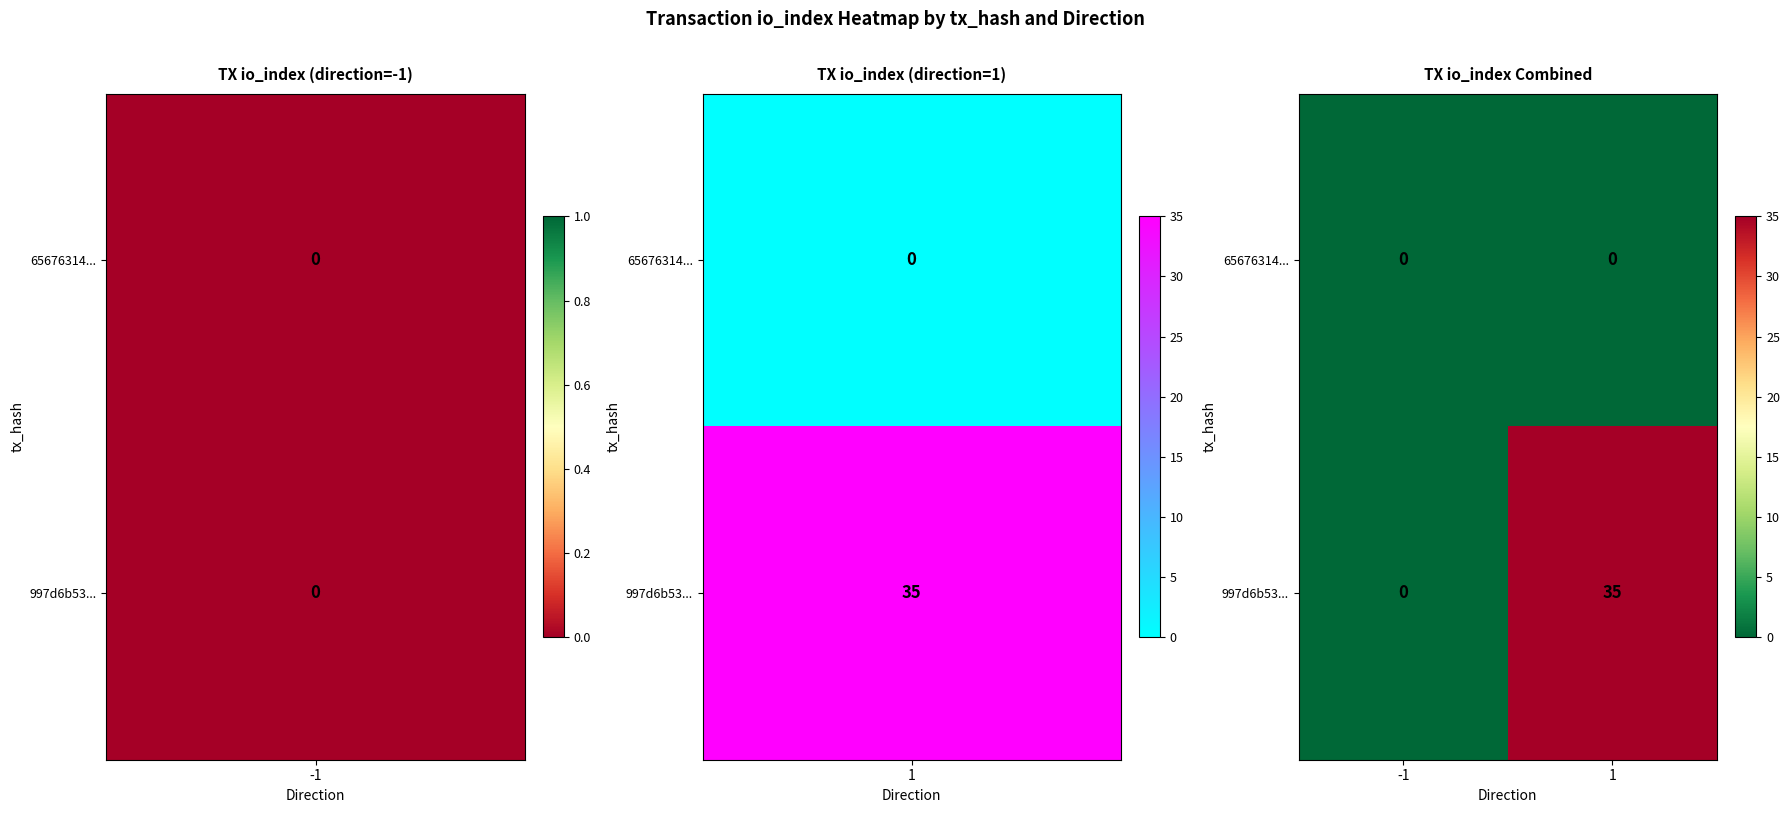

What is the greatest value displayed?

35